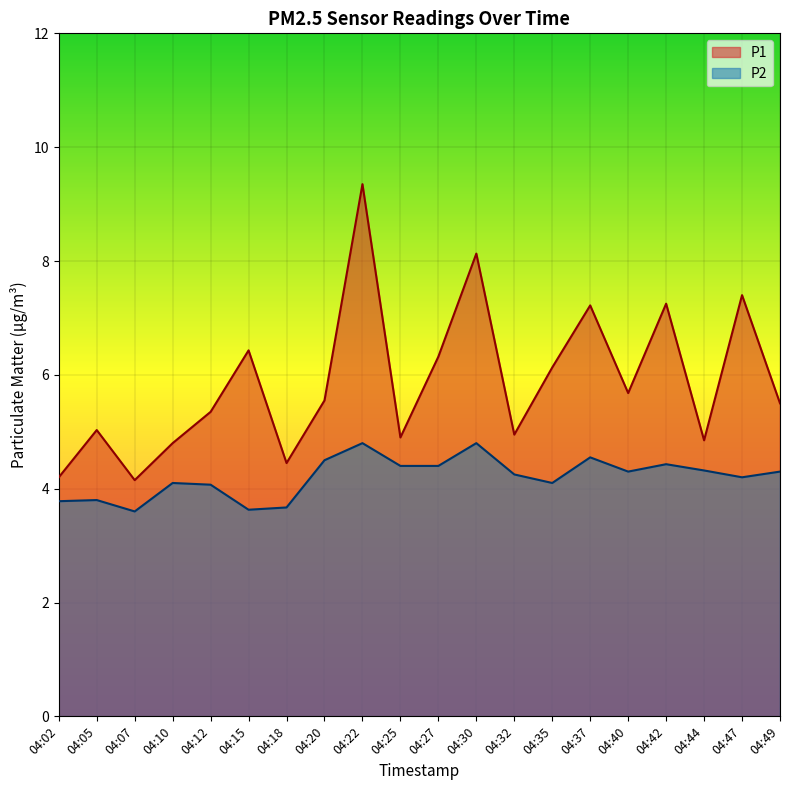

Where is P2 nearest to the value 4?

04:12